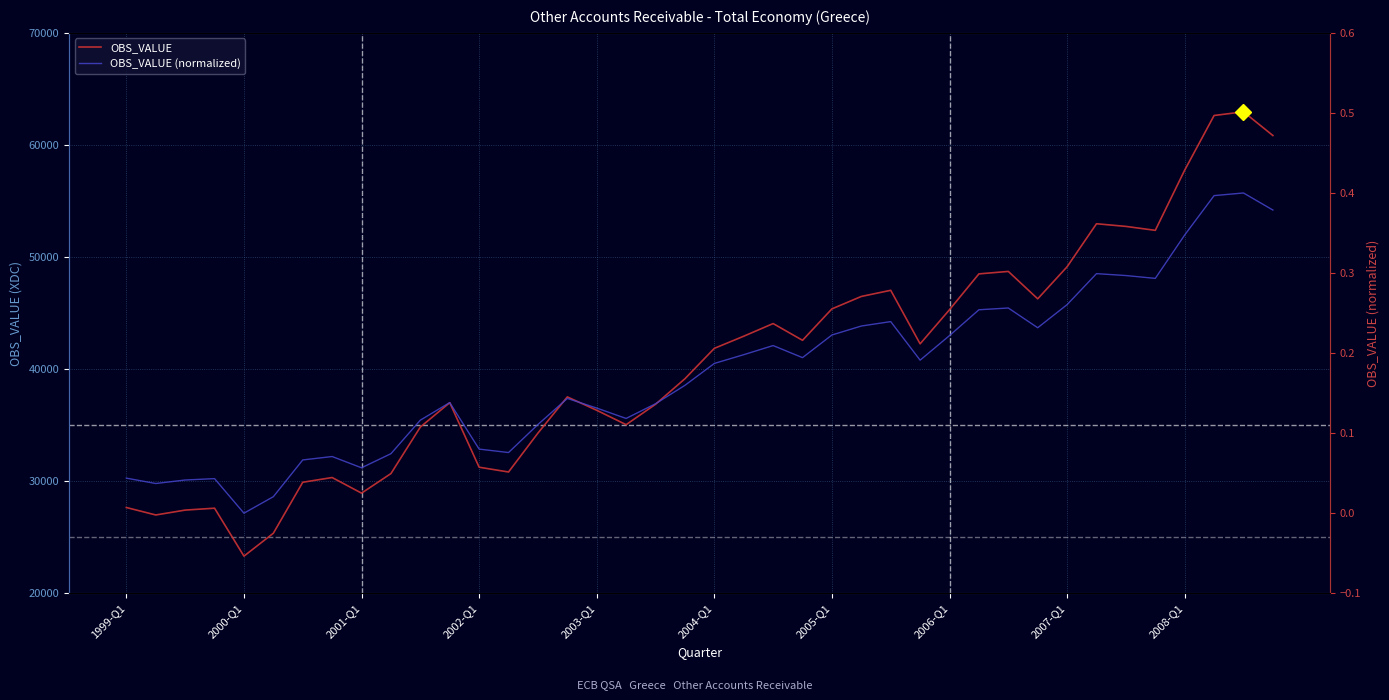

What position from the right is 29?

11